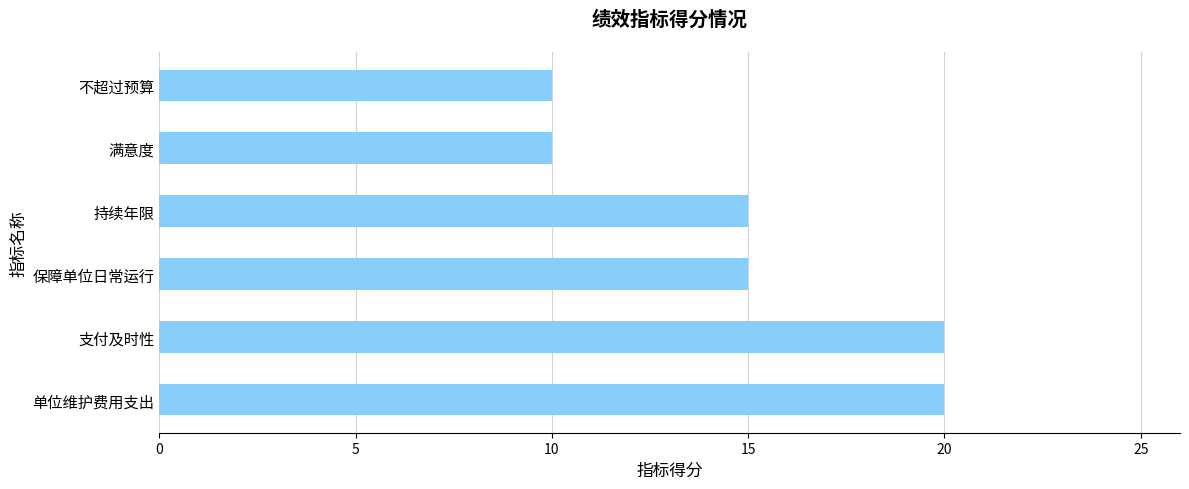

True or false: the data shows 34 at 支付及时性.

False